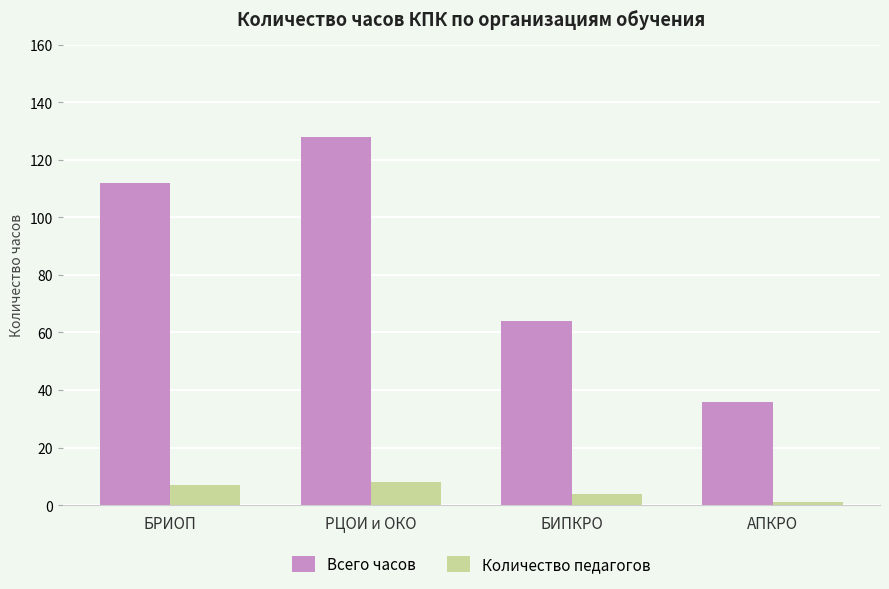

What position from the right is БИПКРО?

2